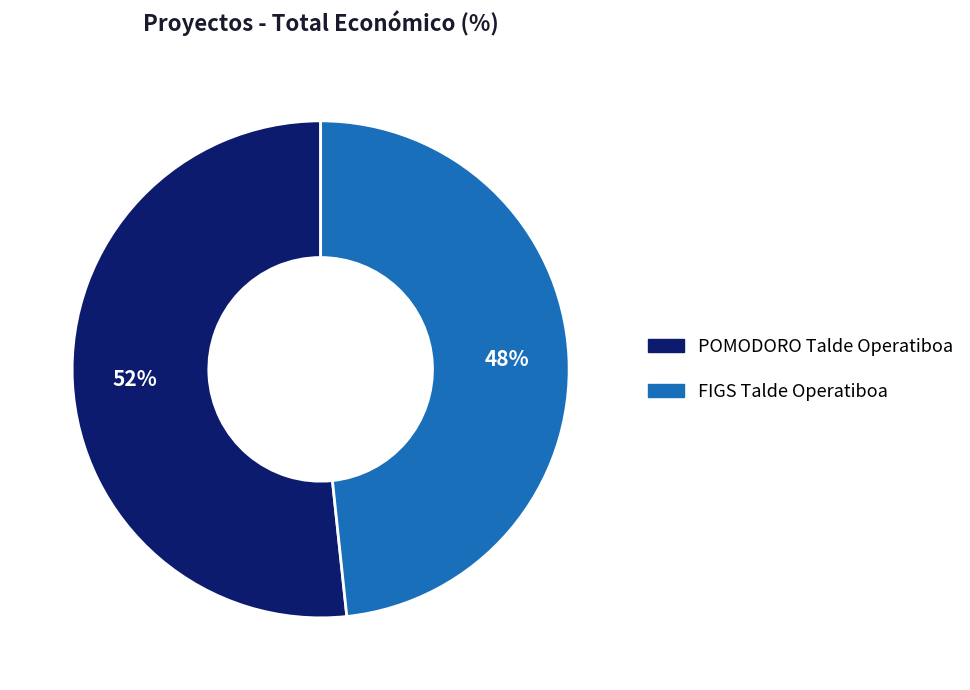

To the nearest percent, what portion does FIGS Talde Operatiboa represent?

48%